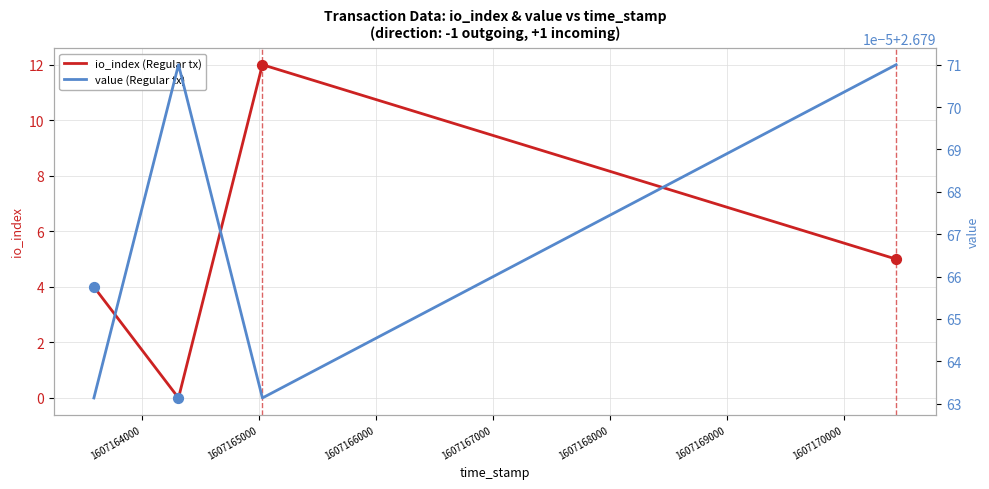

Which series has the widest spread of Y values?

io_index